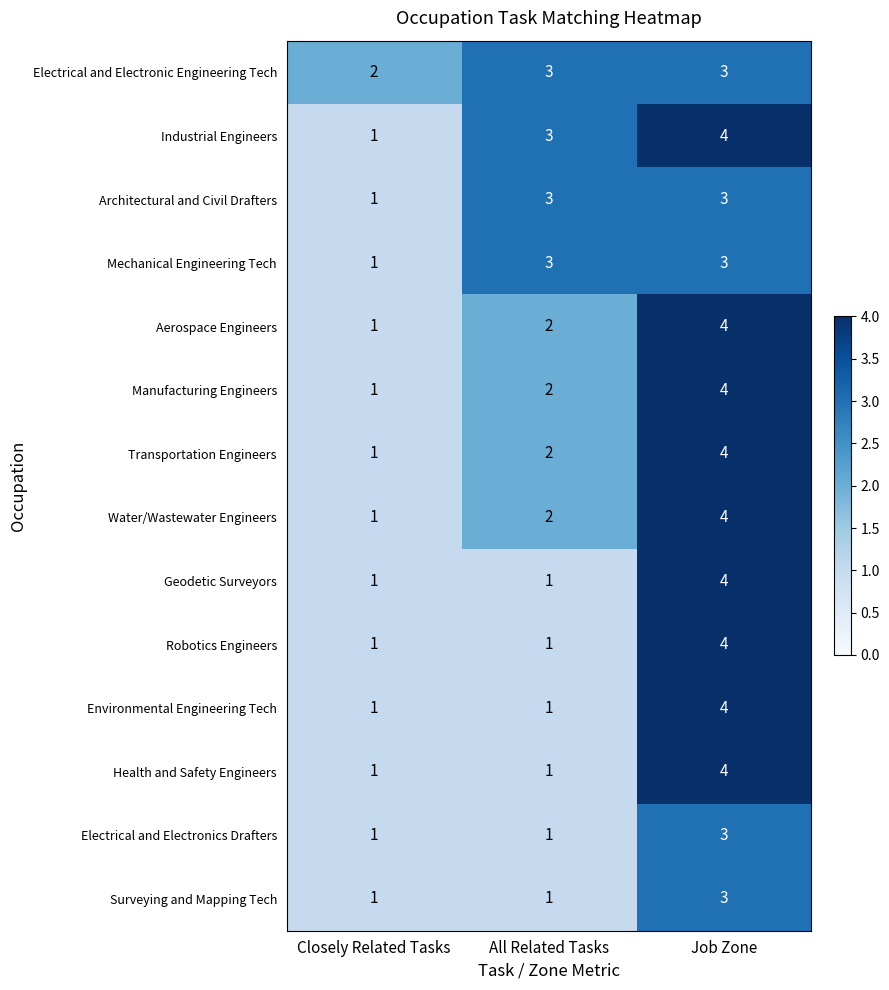

Count the Mechanical Engineering Tech values in the range 1 to 3.

3